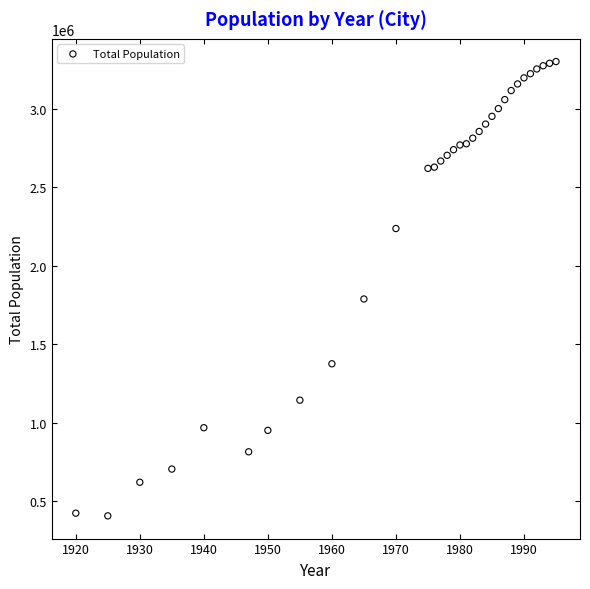

What is the range of X values (max minus min)?

75